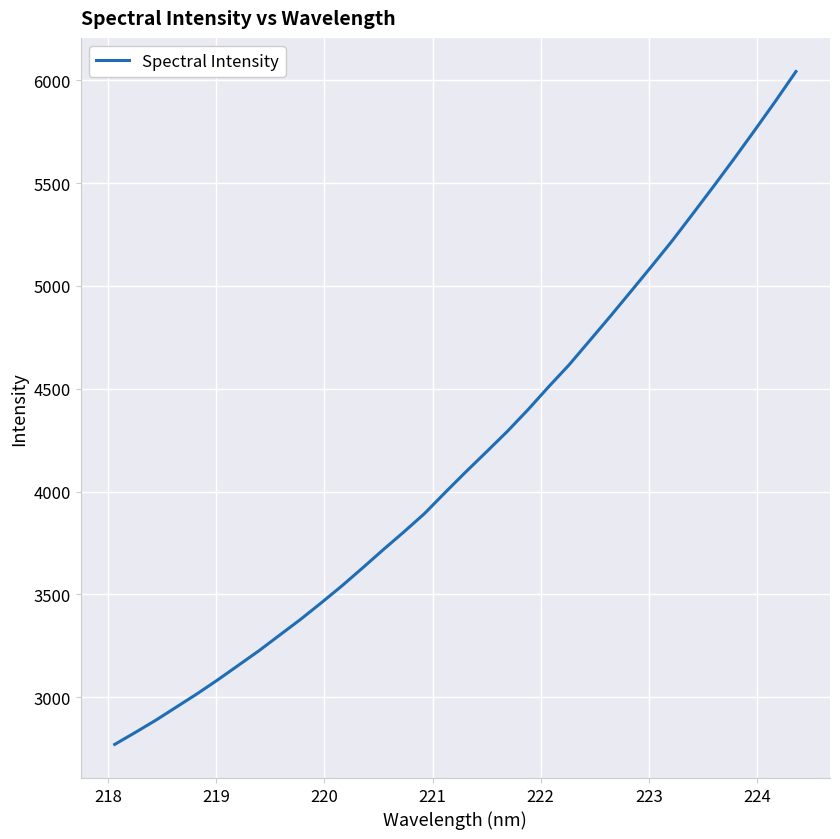

What is the smallest value displayed?

2770.3